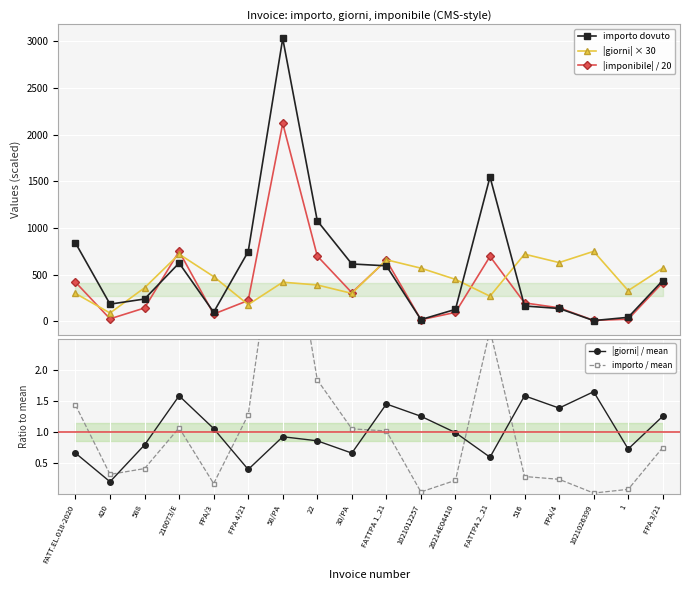

Which series has the widest spread of values?

importo dovuto